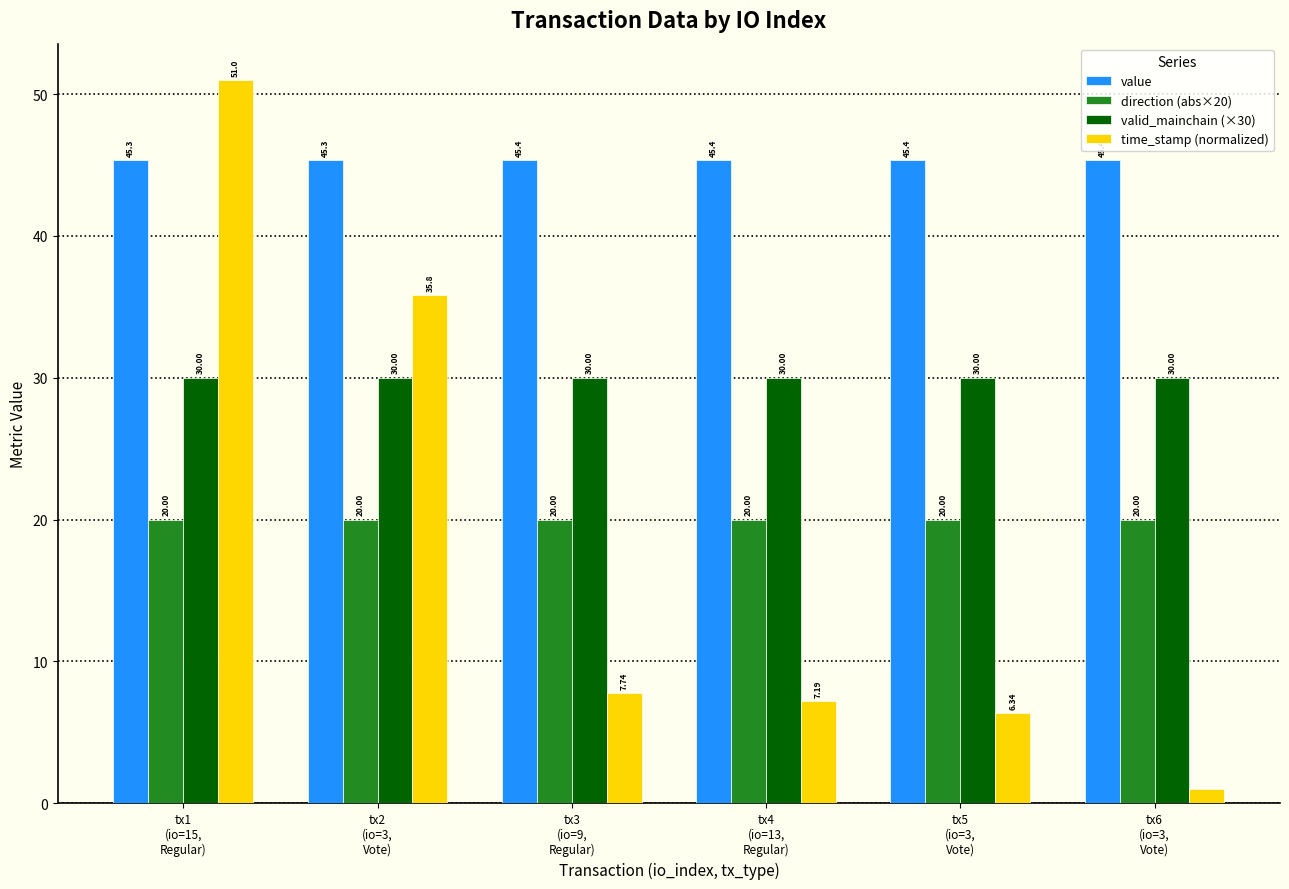

Which series changed the most between tx1
(io=15,
Regular) and tx2
(io=3,
Vote)?

time_stamp (normalized)